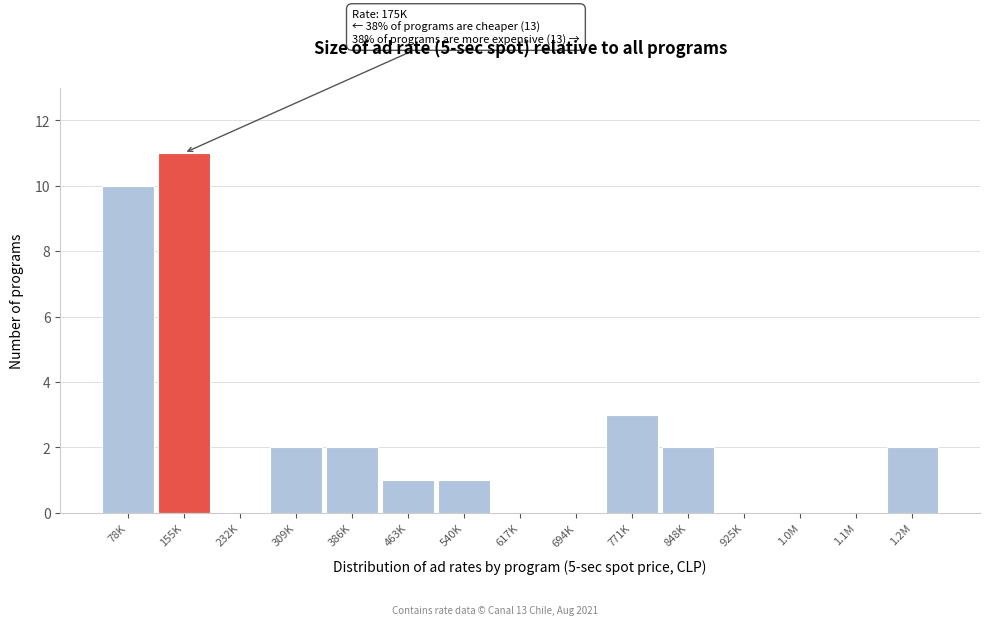

Reading left to right, transcribe all the data shown in this chart.

78K=10	155K=11	232K=0	309K=2	386K=2	463K=1	540K=1	617K=0	694K=0	771K=3	848K=2	925K=0	1.0M=0	1.1M=0	1.2M=2